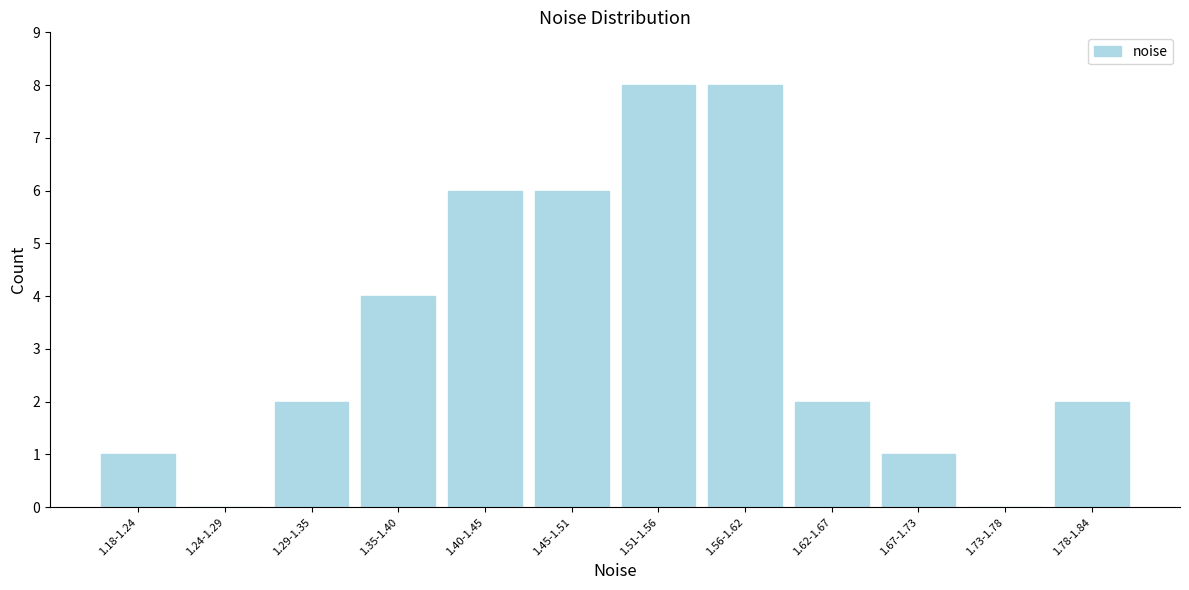

Reading left to right, transcribe all the data shown in this chart.

1.18-1.24=1	1.24-1.29=0	1.29-1.35=2	1.35-1.40=4	1.40-1.45=6	1.45-1.51=6	1.51-1.56=8	1.56-1.62=8	1.62-1.67=2	1.67-1.73=1	1.73-1.78=0	1.78-1.84=2